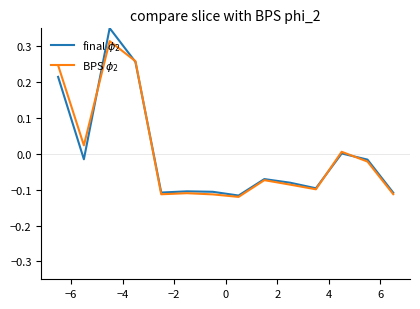

How many lines are shown in the chart?

2